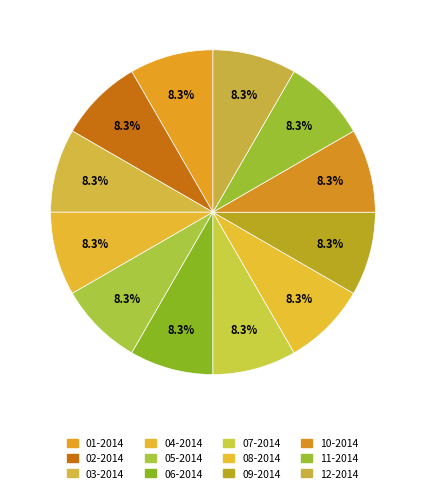

Which category has the biggest portion of the pie?

12-2014